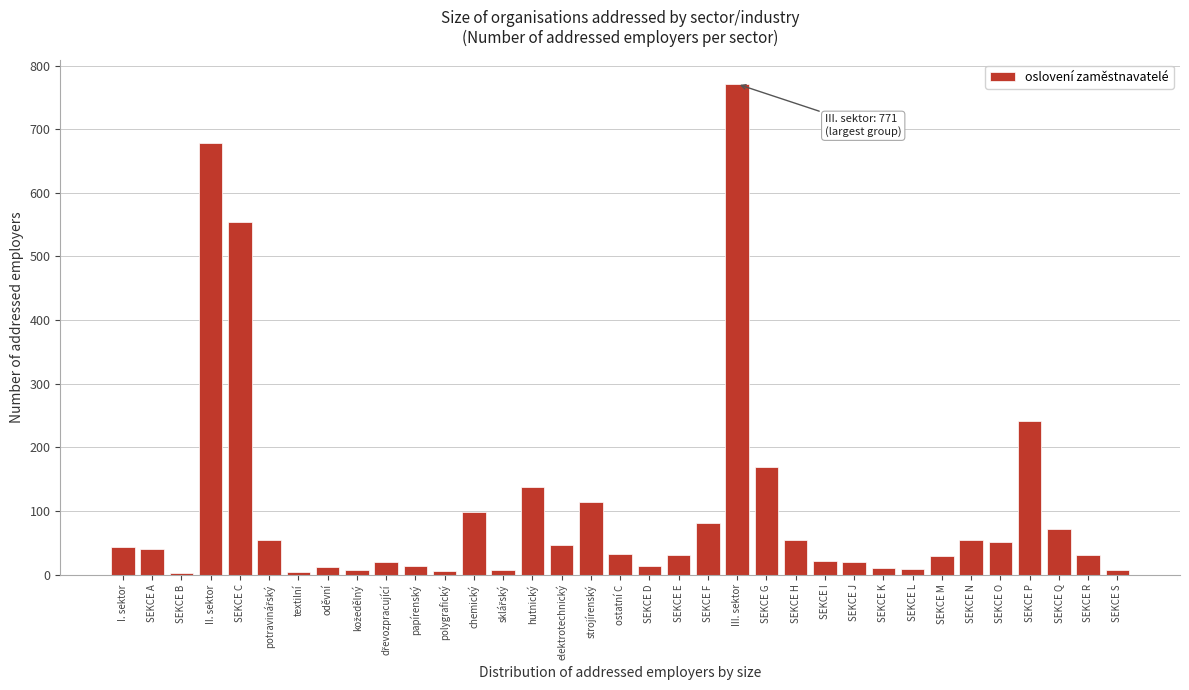

At which category does the chart reach its peak across all series?

III. sektor